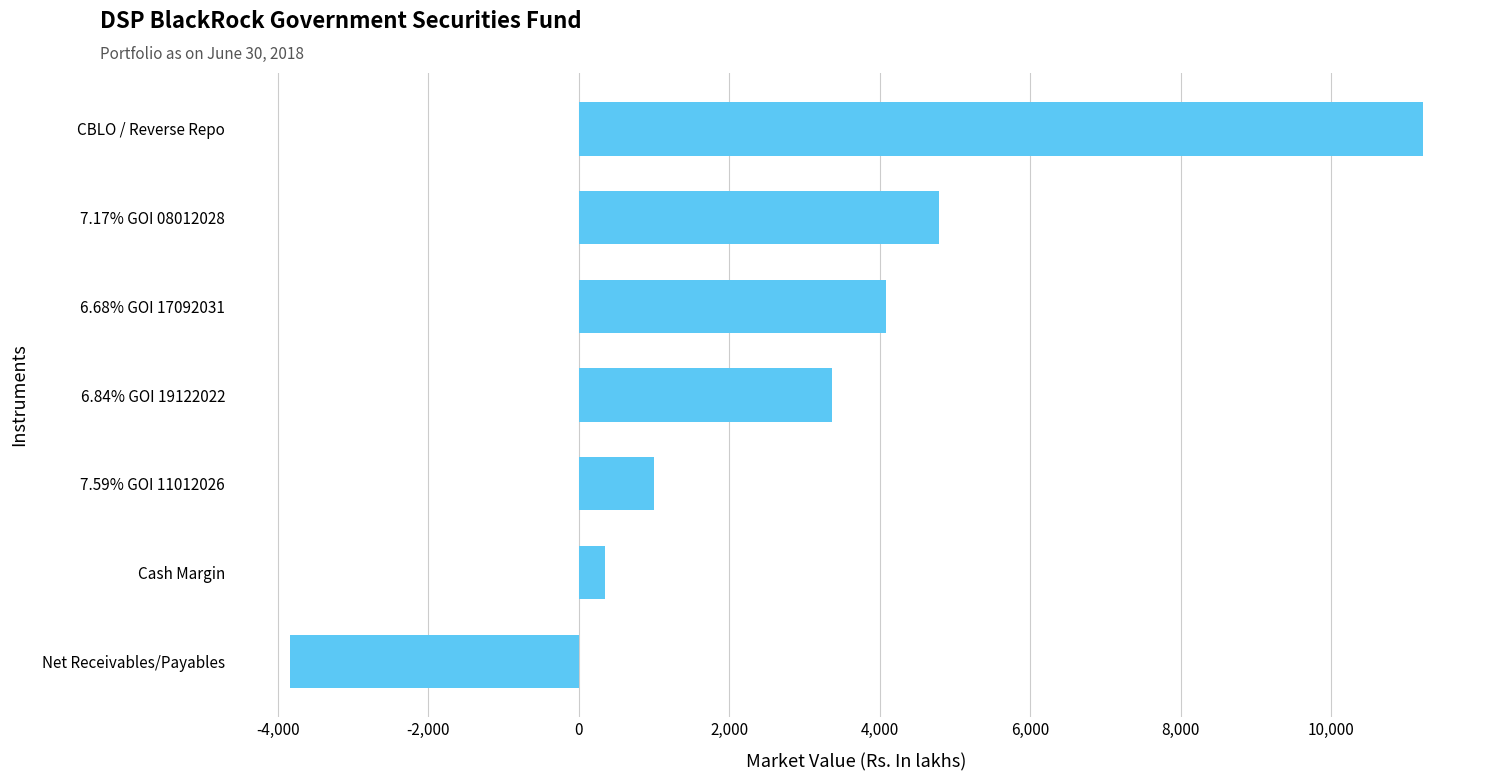

What is the change in value from 7.17% GOI 08012028 to CBLO / Reverse Repo?

+6439.7